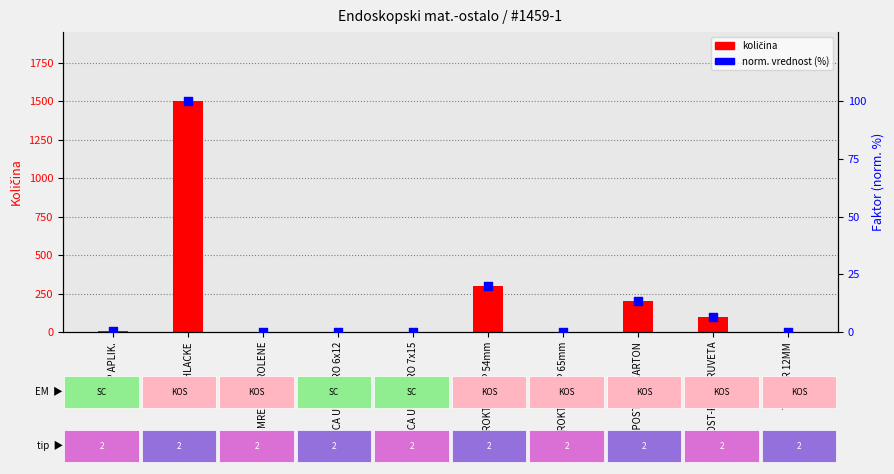

Which series has the largest total across all categories?

količina (prim. os)